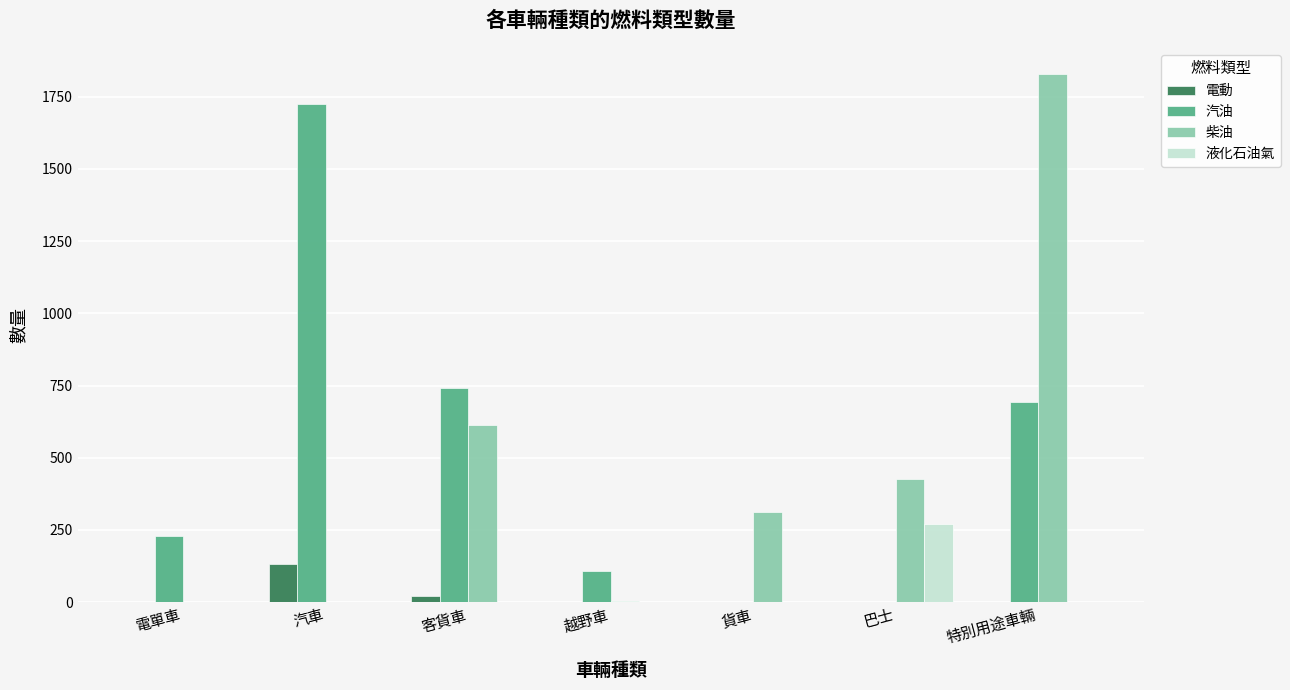

At which label is 柴油 closest to 914?

客貨車